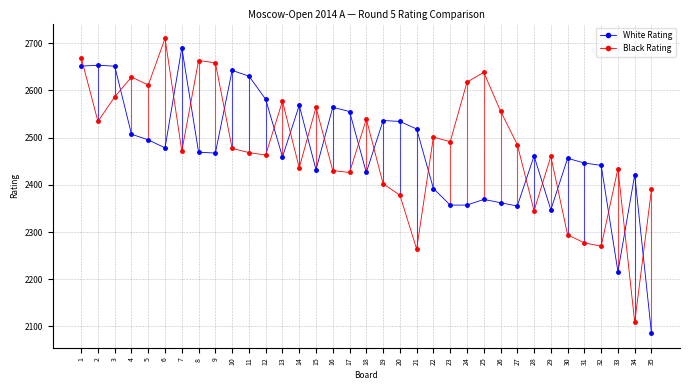

True or false: Black Rating has a value of 1376 at 7.

False